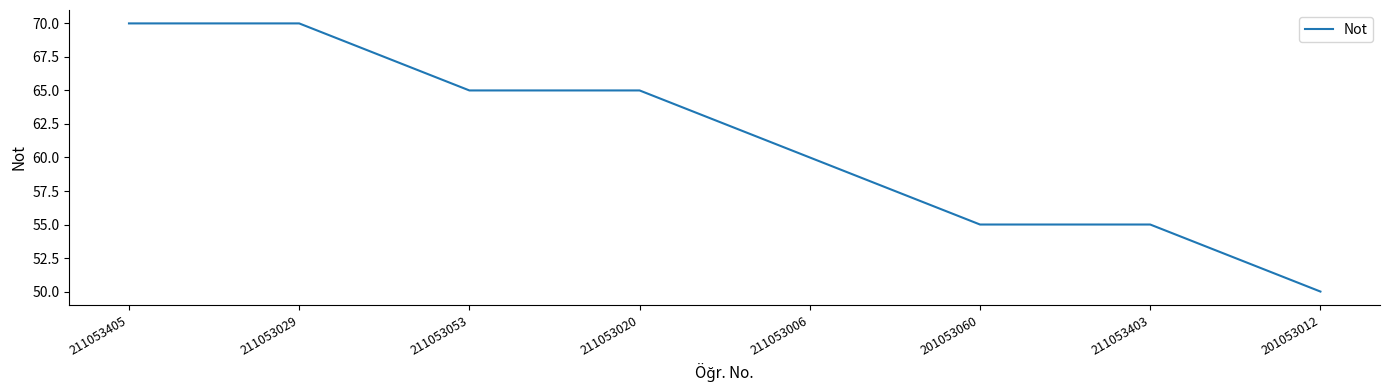

Between 211053403 and 211053053, which is larger?

211053053